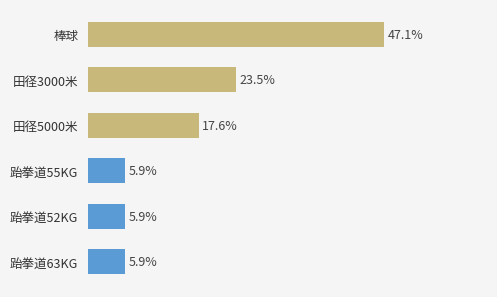

What is the average value?

0.2